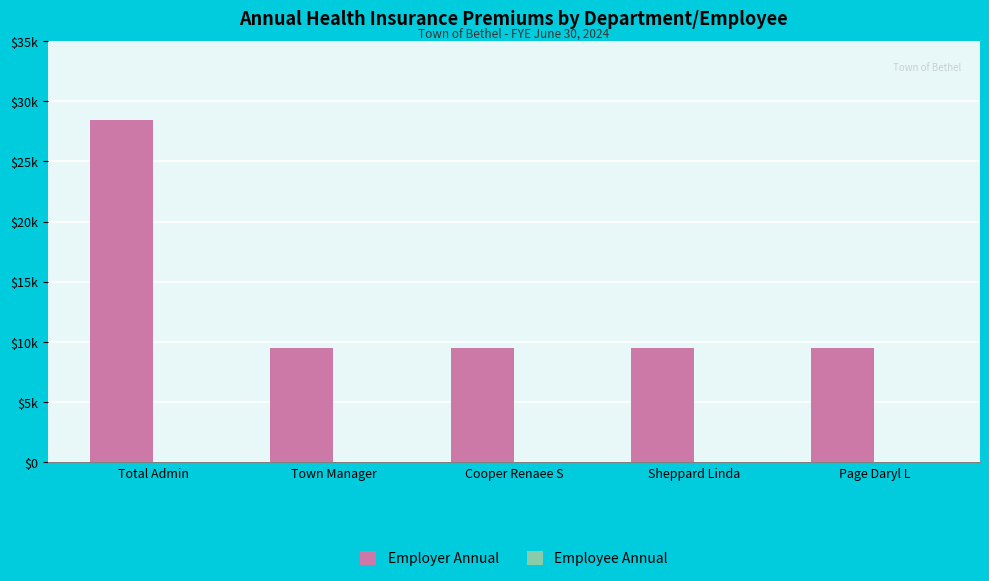

Does the chart contain any negative values?

No